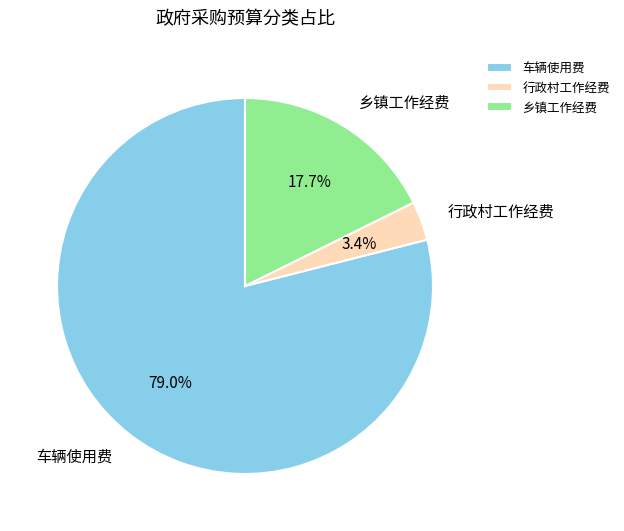

Which slice is the smallest?

行政村工作经费